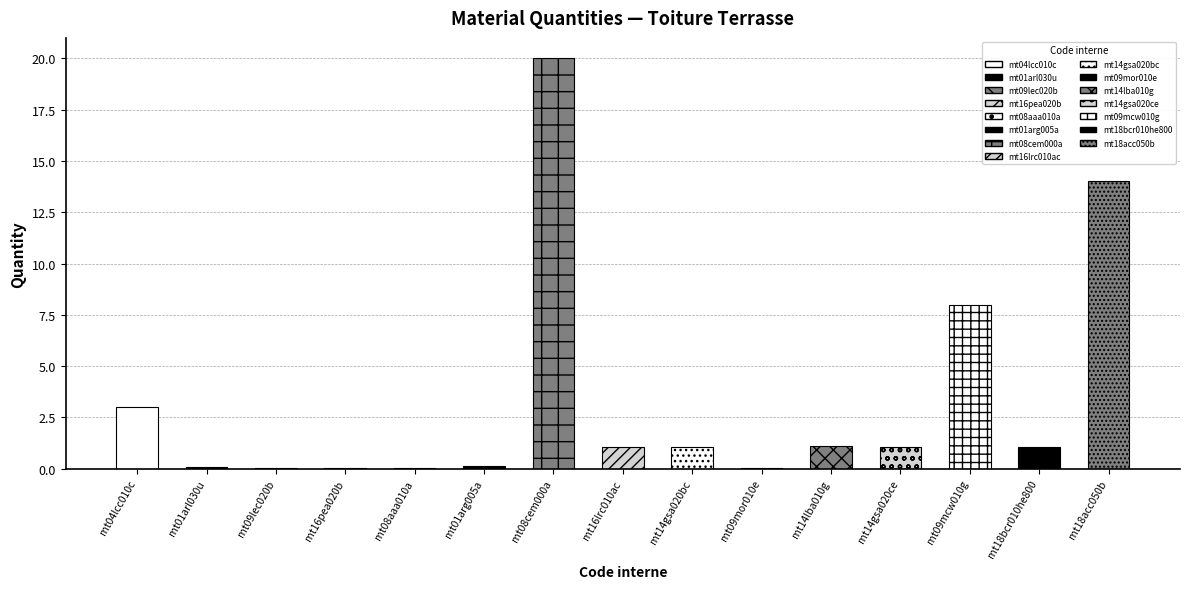

What is the greatest value displayed?

20.0